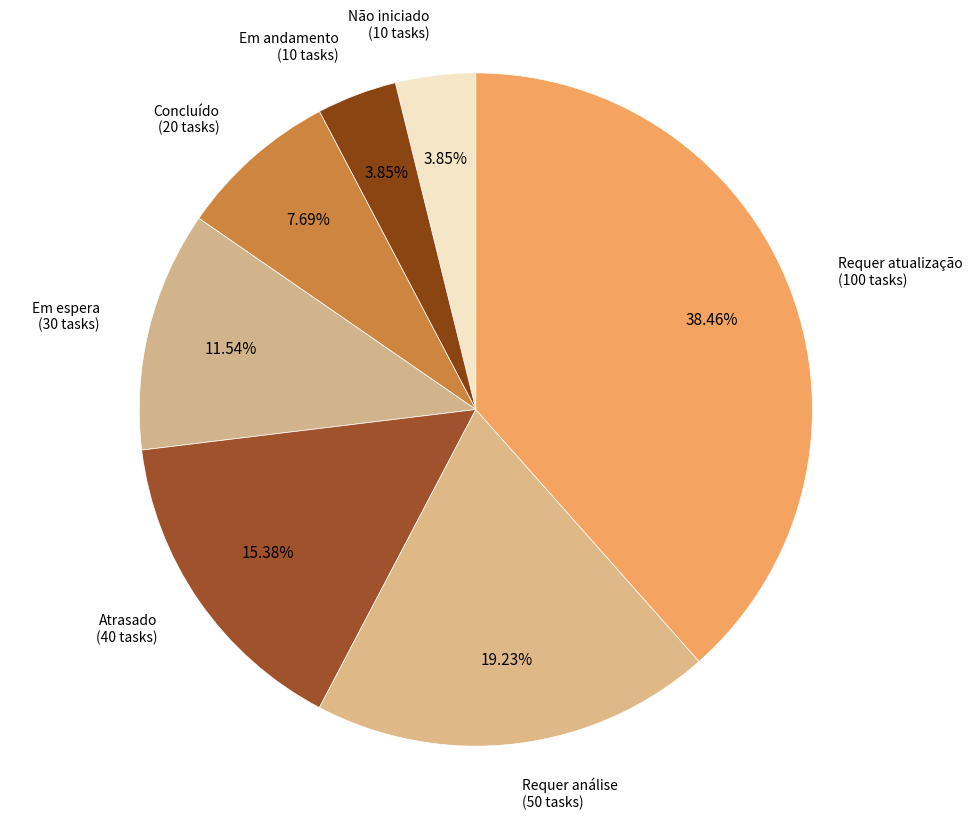

What percentage is the Atrasado slice, to the nearest percent?

15%